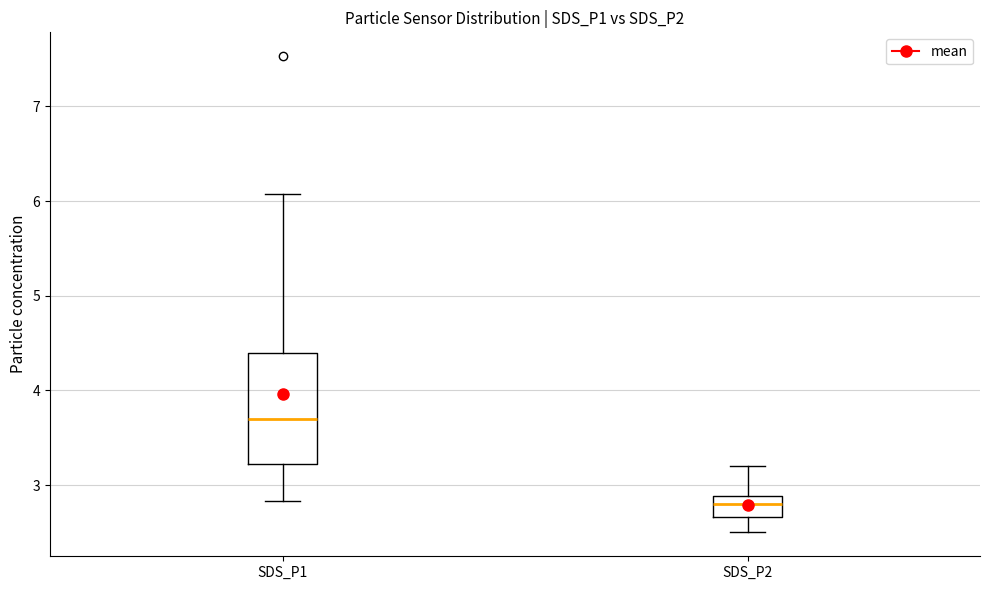

Reading left to right, transcribe this box plot: for each box, give where its median line is, the range the box spans, and where its two whiskers end, as read against the y-axis. The values are not printed on the chart, so give them approximately, as read against the axis.

SDS_P1: median 3.7, box 3.2 to 4.4, whiskers 2.8 to 6.1
SDS_P2: median 2.8, box 2.7 to 2.9, whiskers 2.5 to 3.2